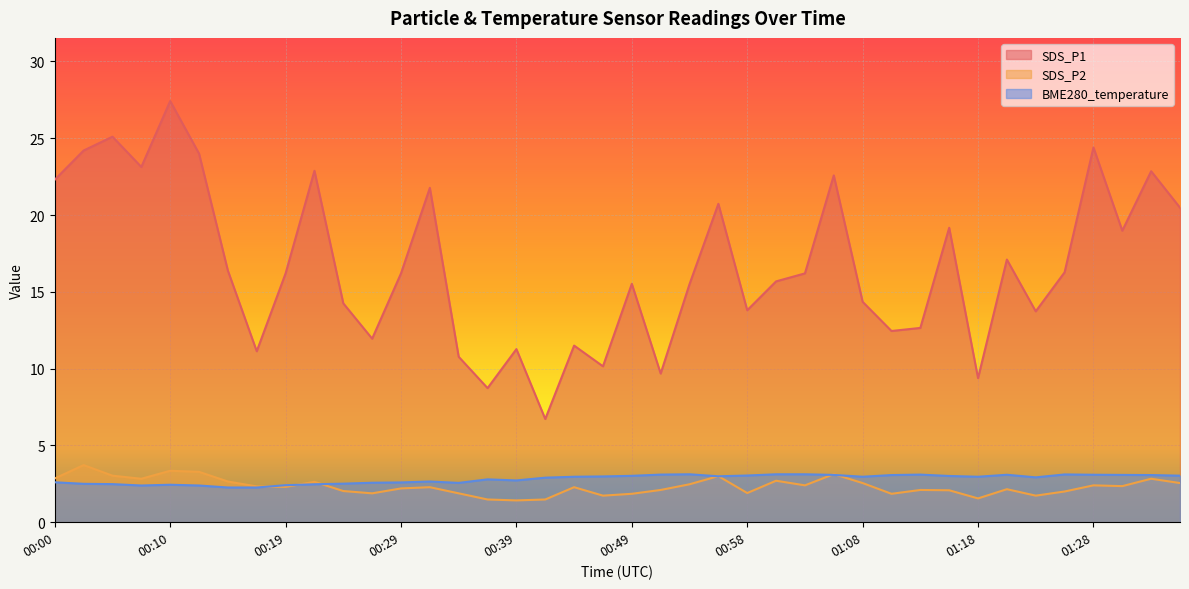

What is the lowest value of the SDS_P1 series?

6.7